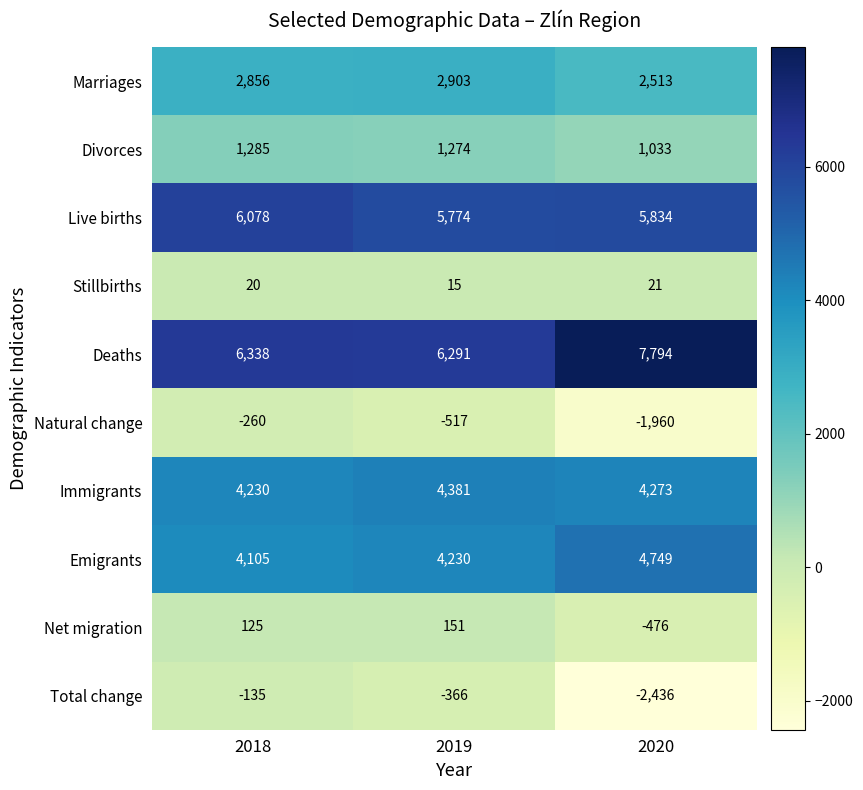

Reading left to right, list all the values displayed in this chart.

Marriages: 2856	2903	2513
Divorces: 1285	1274	1033
Live births: 6078	5774	5834
Stillbirths: 20	15	21
Deaths: 6338	6291	7794
Natural change: -260	-517	-1960
Immigrants: 4230	4381	4273
Emigrants: 4105	4230	4749
Net migration: 125	151	-476
Total change: -135	-366	-2436